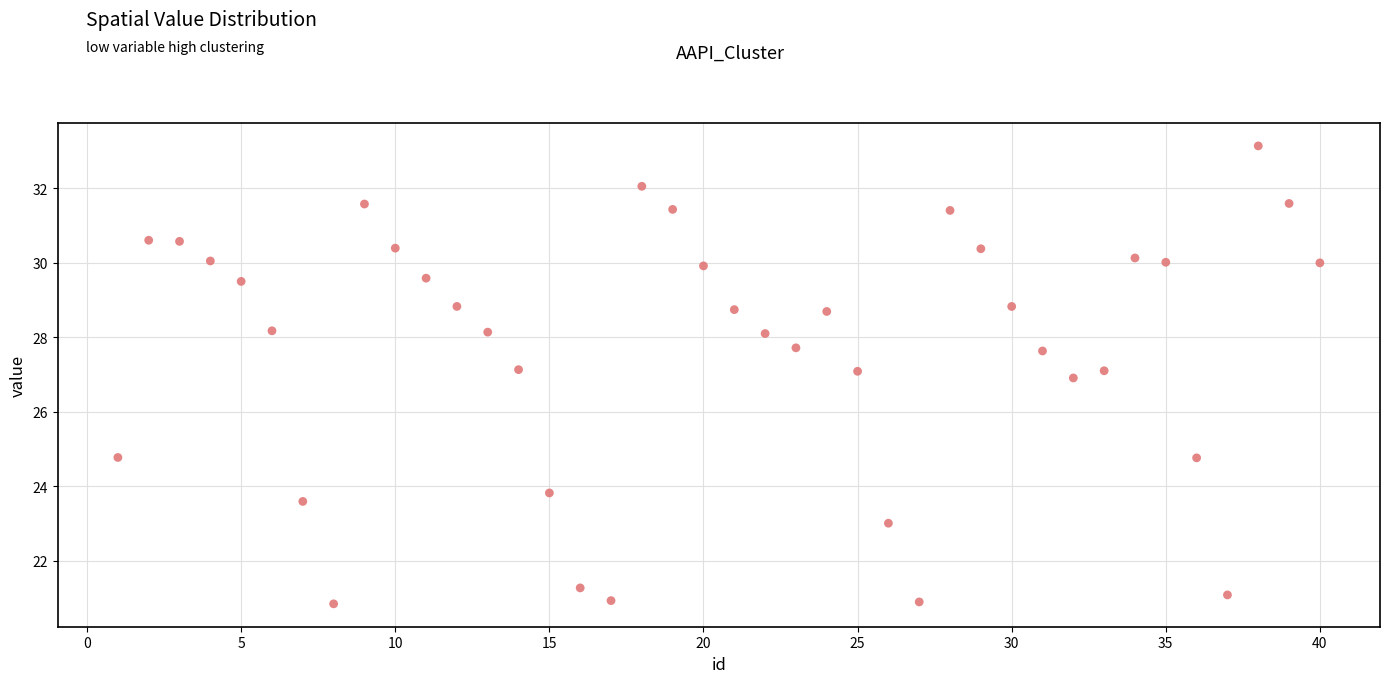

What is the range of Y values (max minus min)?

12.3